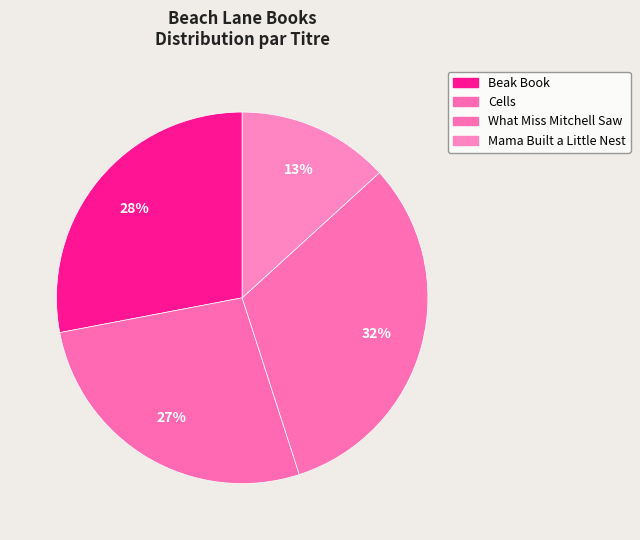

How many segments does this pie chart have?

4